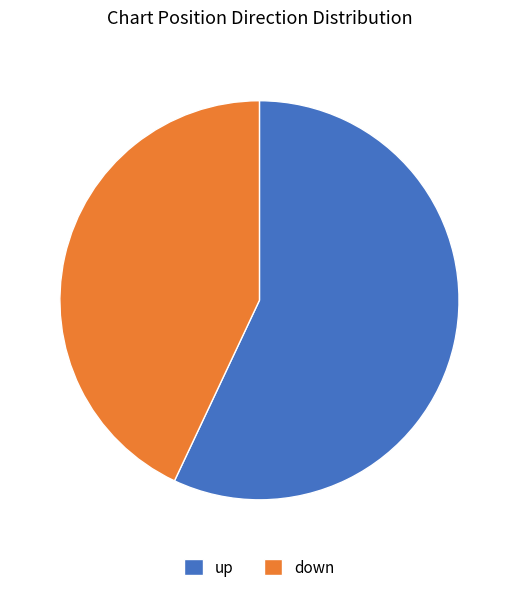

What is the majority slice?

up